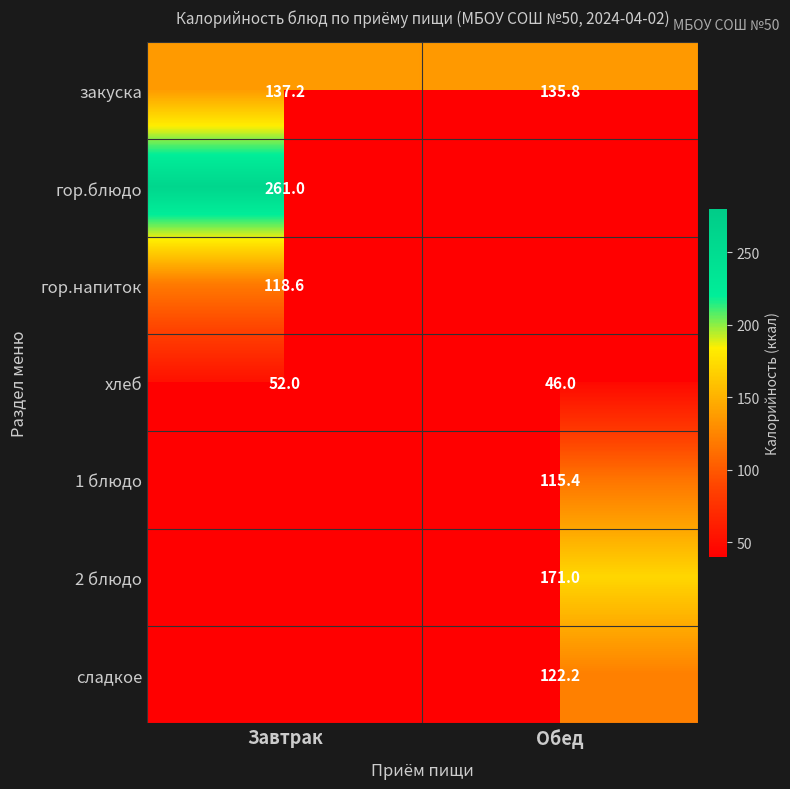

Which category has the highest value in the закуска series?

Завтрак